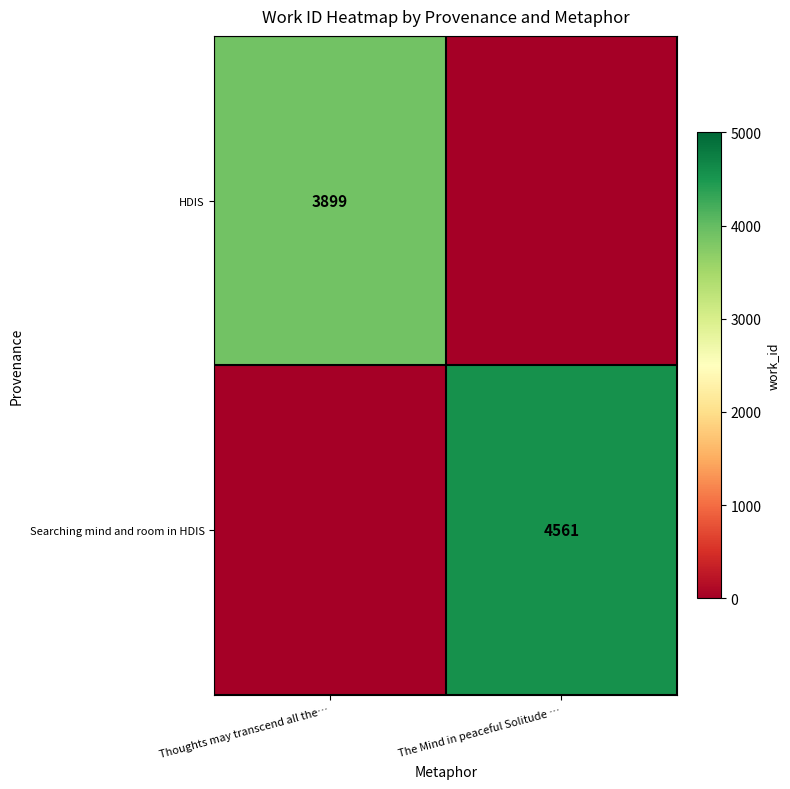

The Searching mind and room in HDIS series shows 4561 at The Mind in peaceful Solitude …. True or false?

True